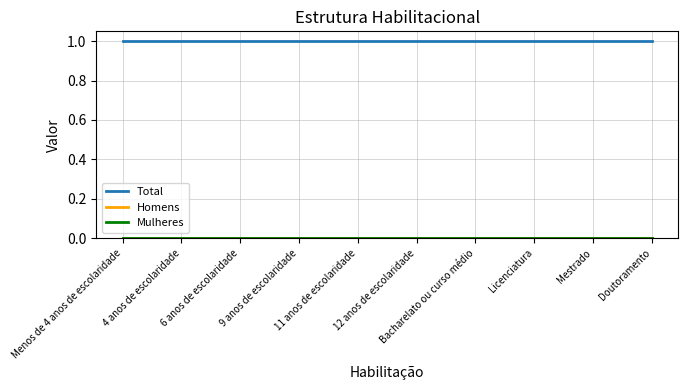

True or false: Mulheres and Homens cross at least once.

False